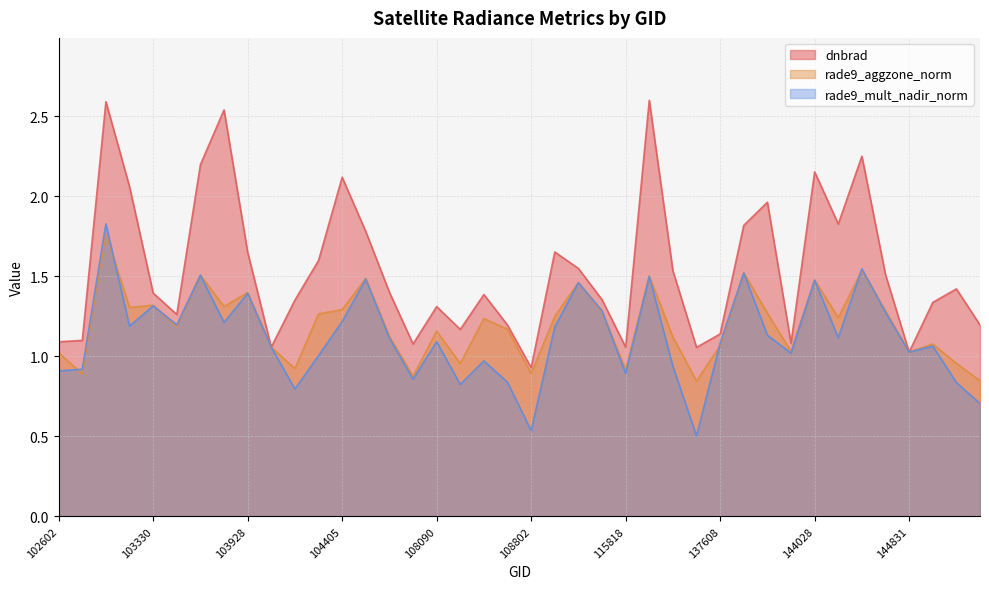

Read the rade9_mult_nadir_norm value at 132023.

0.9